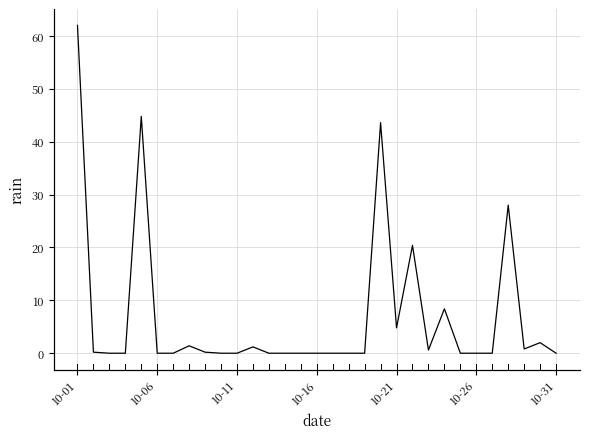

Read the value at 23.

8.4